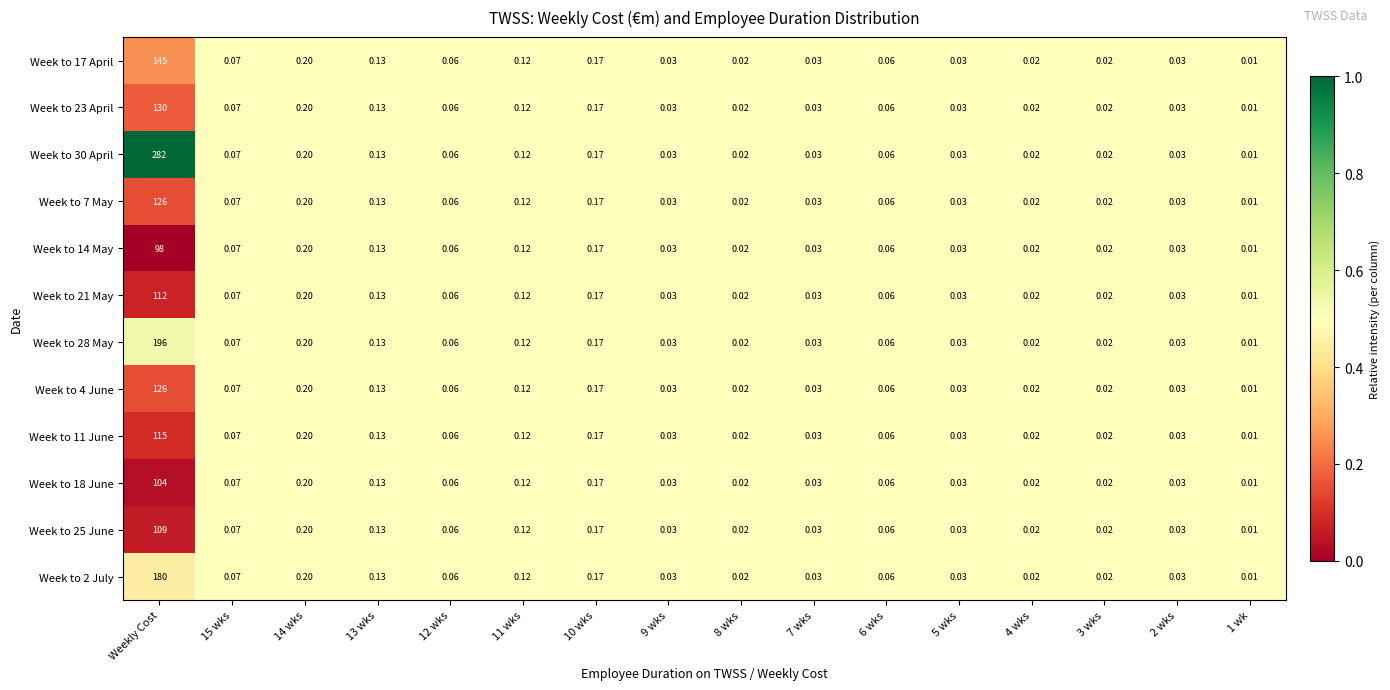

At which label does Week to 23 April reach its peak?

Weekly Cost